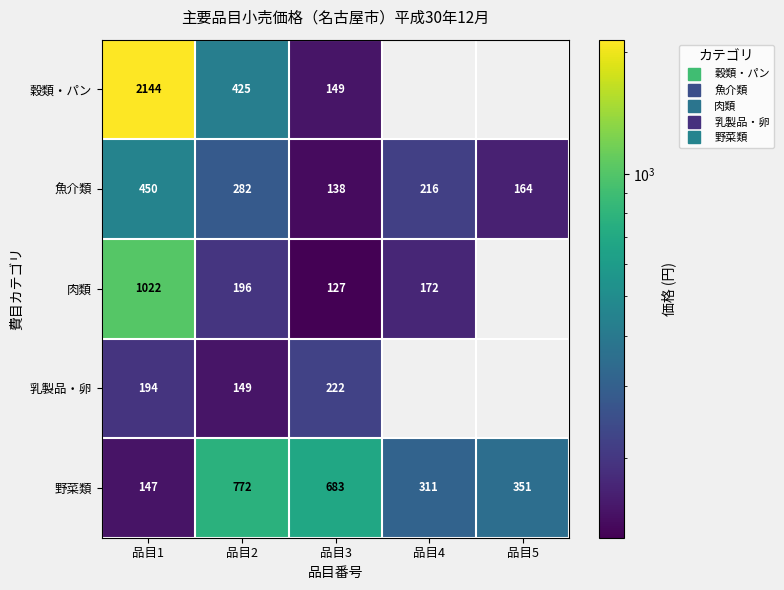

Which series has the largest range (max minus min)?

穀類・パン